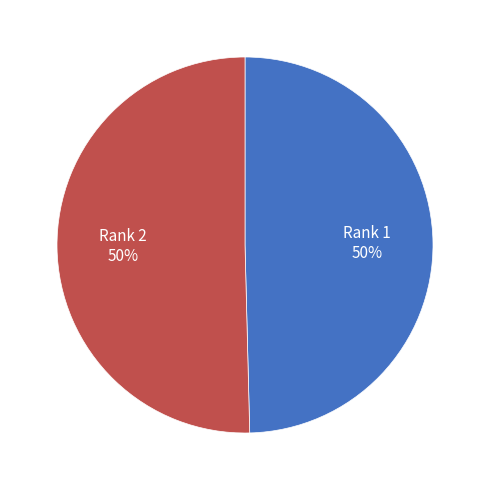

To the nearest percent, what is the average slice percentage?

50%